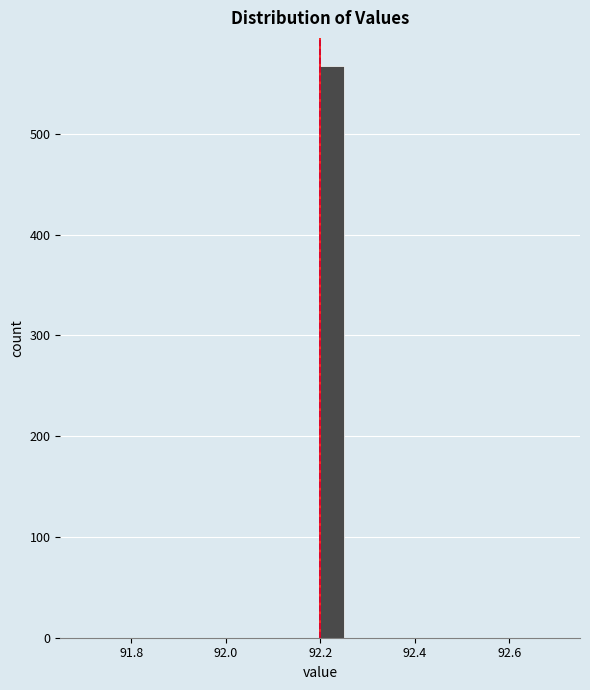

Around what value on the x-axis is the tallest bar? Give the approximate position of its centre, as read against the axis.

92.22